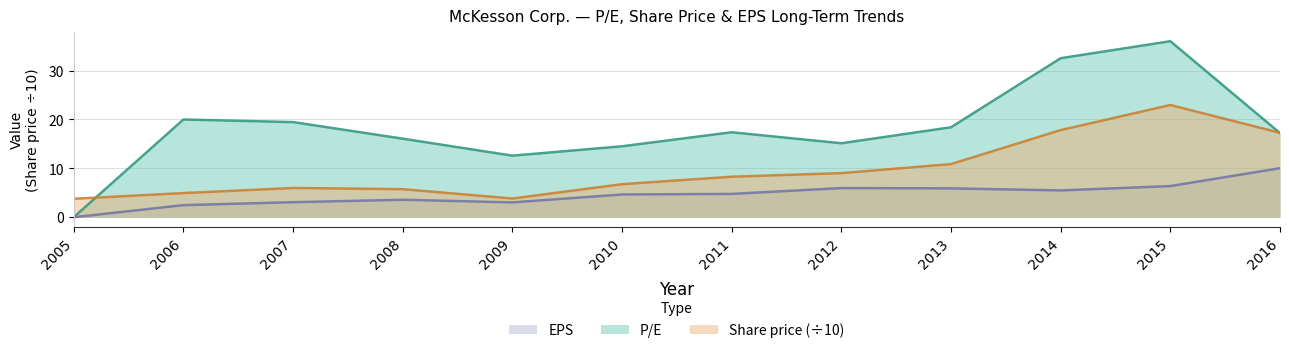

What is the total value across all series at 2014?

55.8